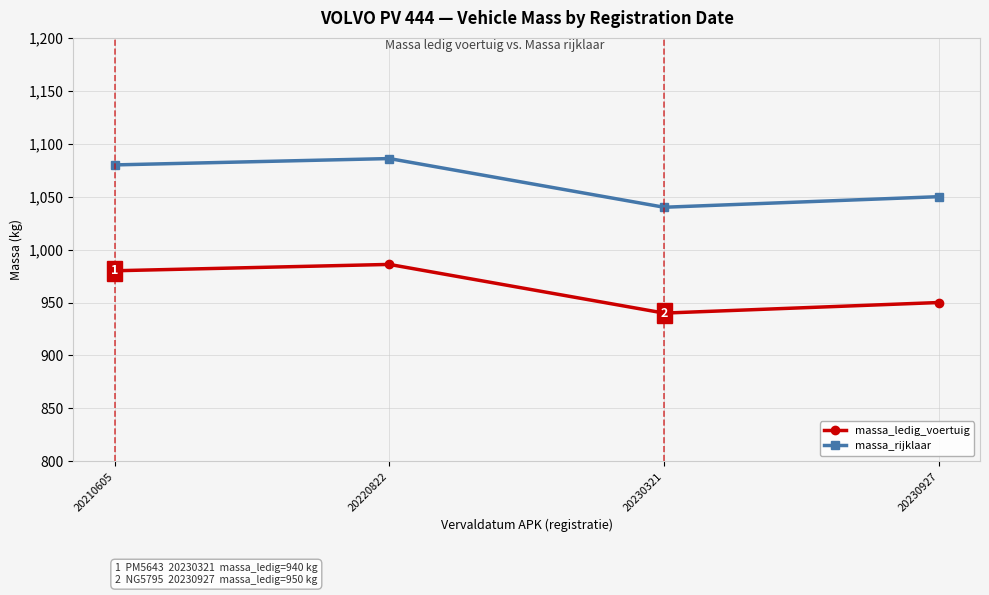

At which label is massa_rijklaar closest to 1063?

20230927